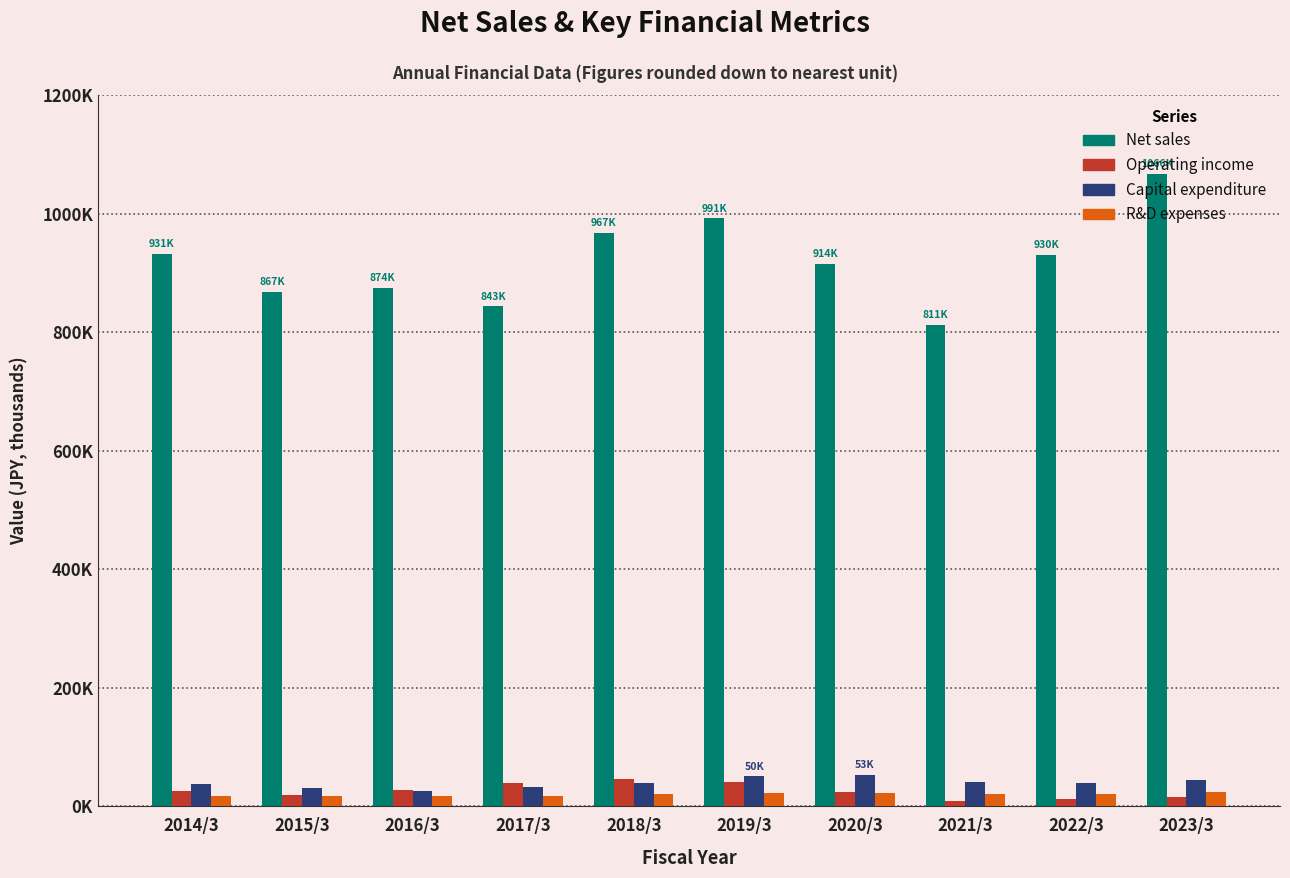

What is the difference between the maximum and minimum values in the Net sales series?

254726